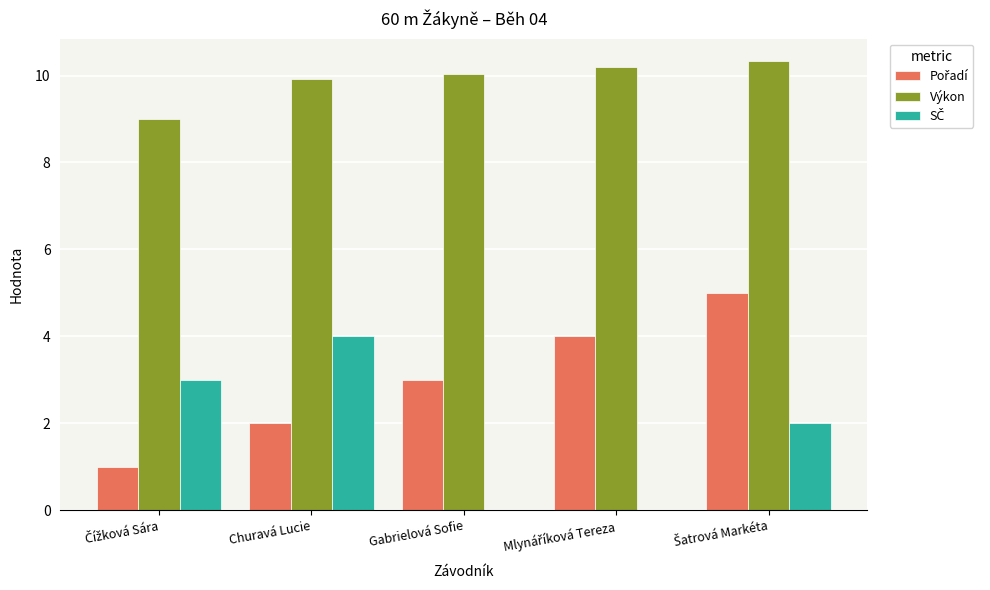

What is the greatest value displayed?

10.3